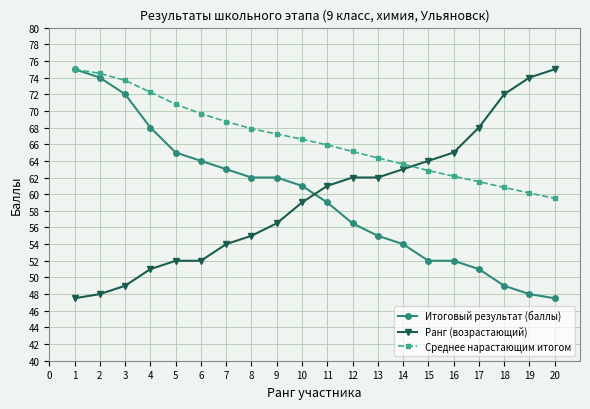

What are all the series names shown in the legend?

Итоговый результат (баллы), Ранг (возрастающий), Среднее нарастающим итогом